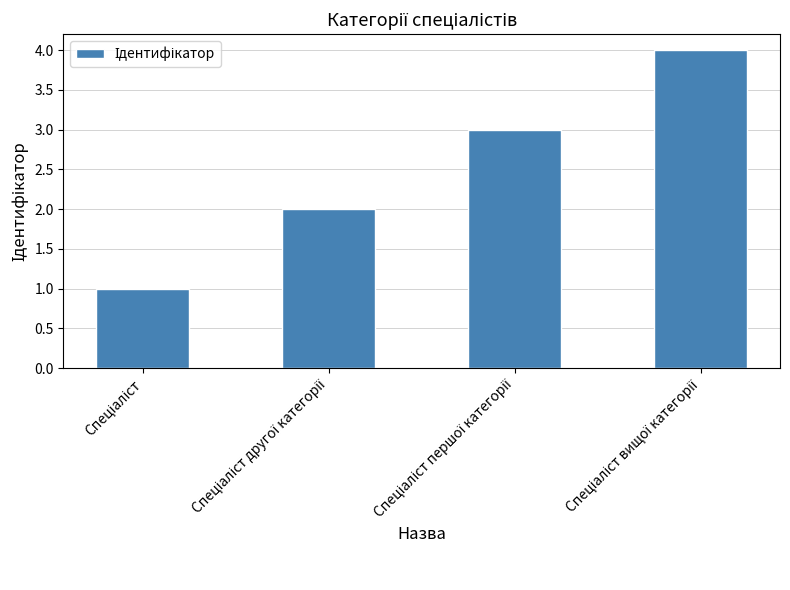

What is the greatest value displayed?

4